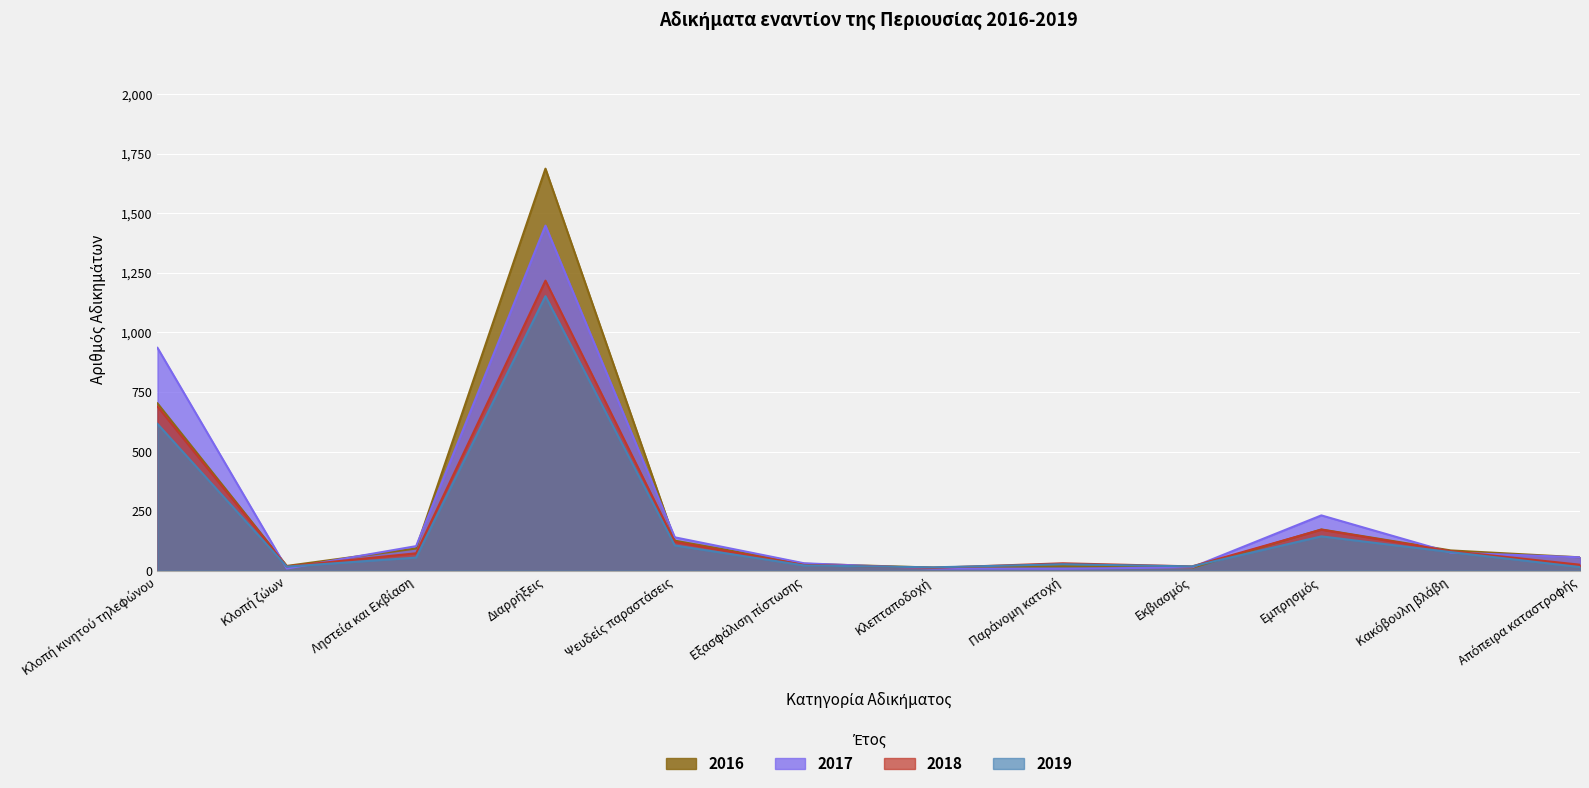

What position from the right is Παράνομη κατοχή?

5